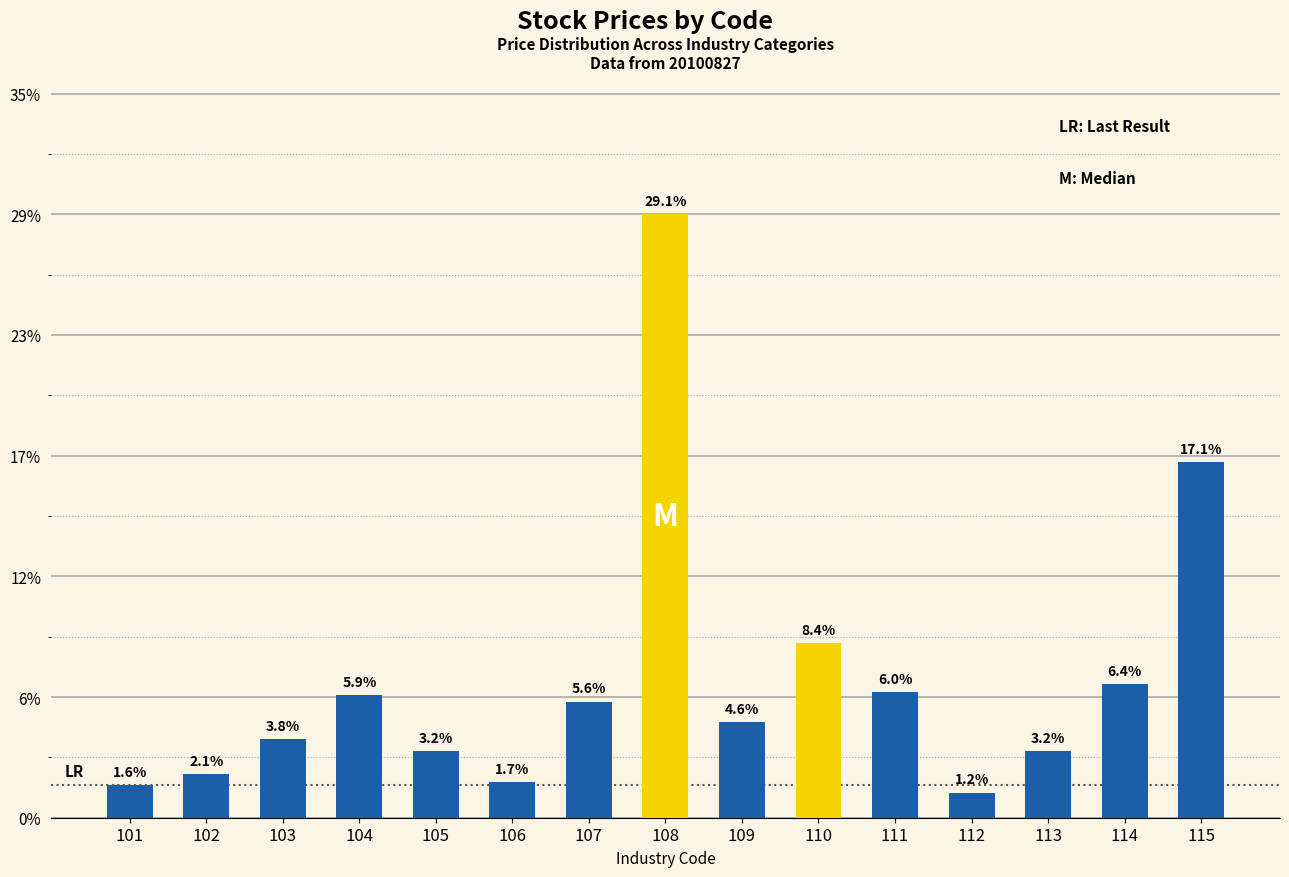

Are the bars horizontal?

No